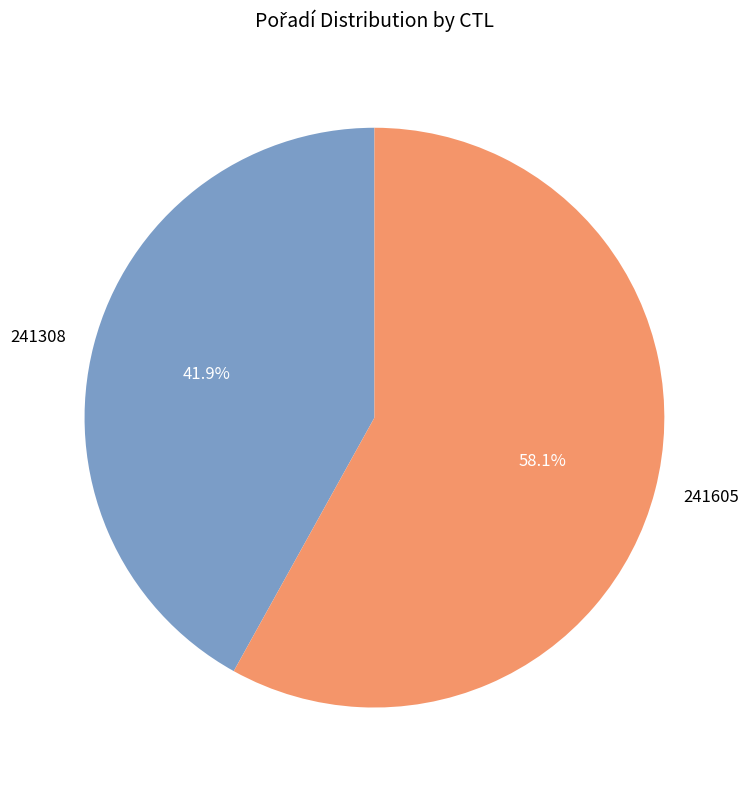

Which slice represents more than half of the pie?

241605